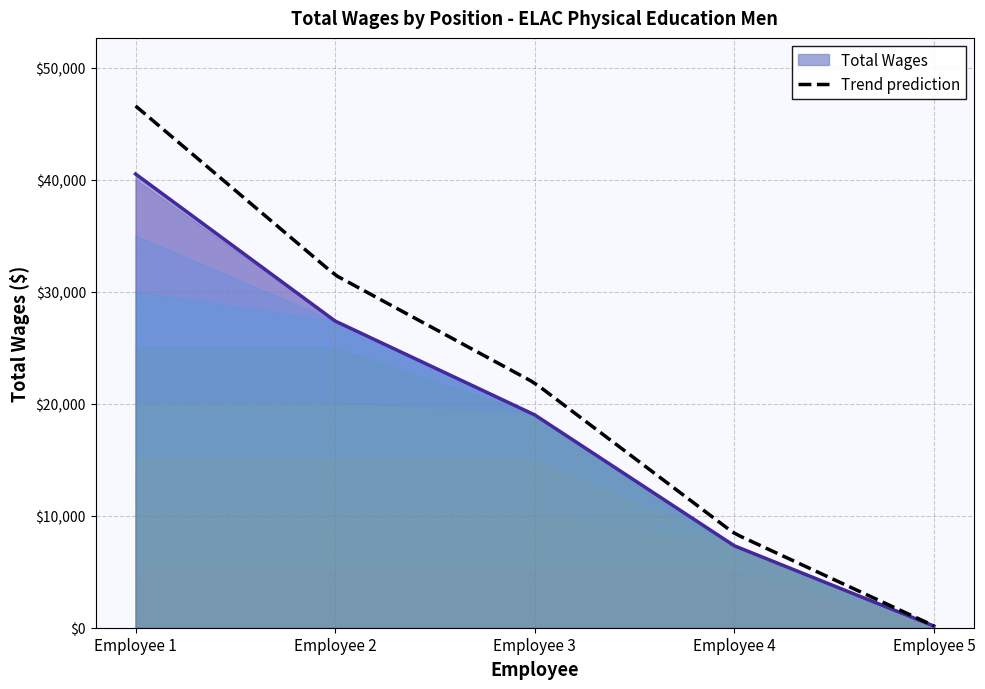

Rank the categories by Total Wages value from lowest to highest.

Employee 5, Employee 4, Employee 3, Employee 2, Employee 1